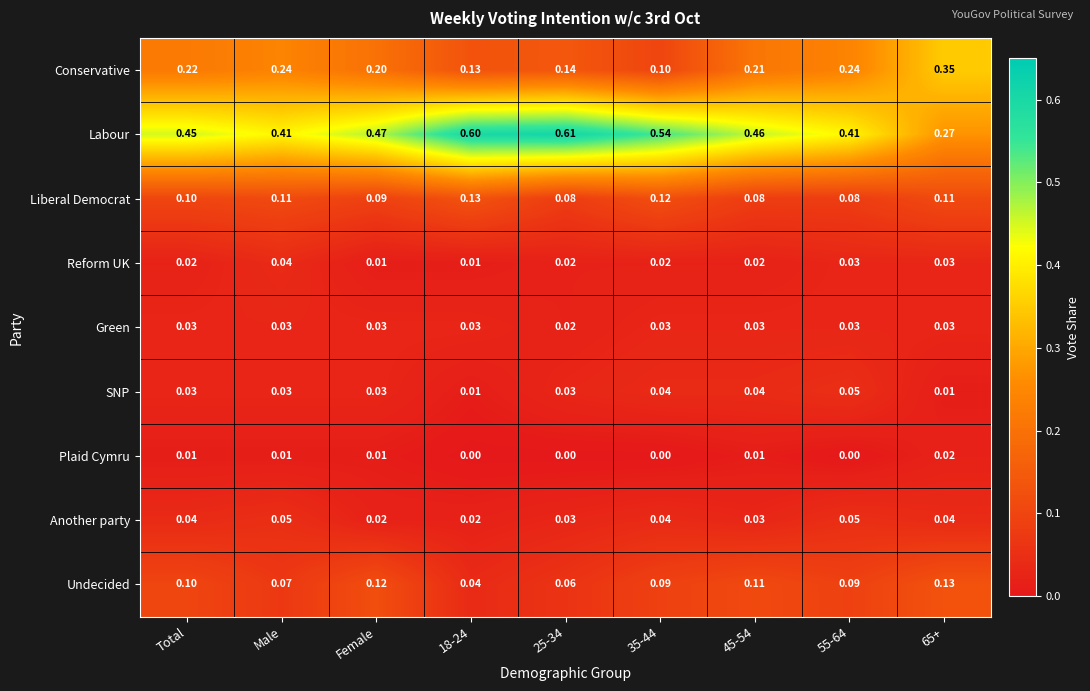

How many categories are shown in the chart?

9